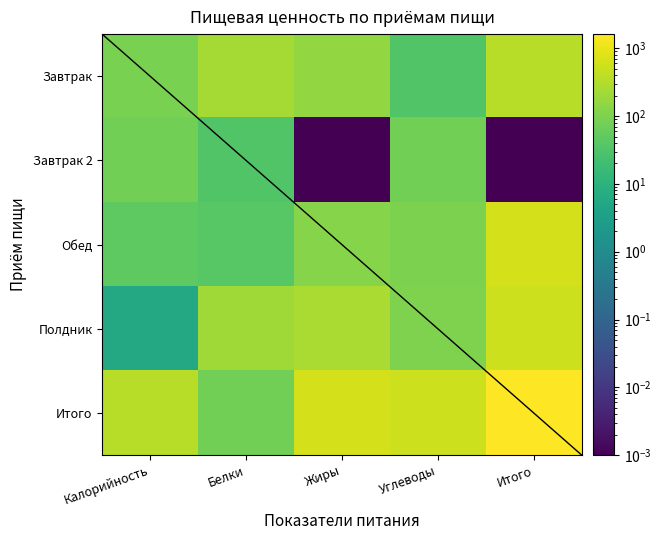

Between Итого and Жиры, which is larger?

Итого